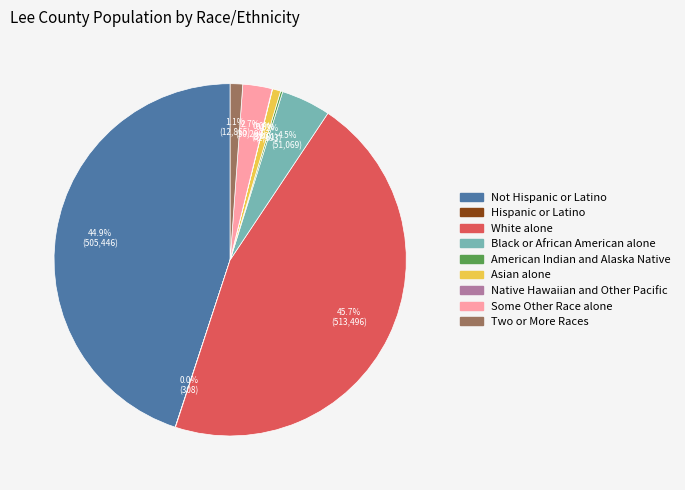

Is there a majority slice in this chart?

No